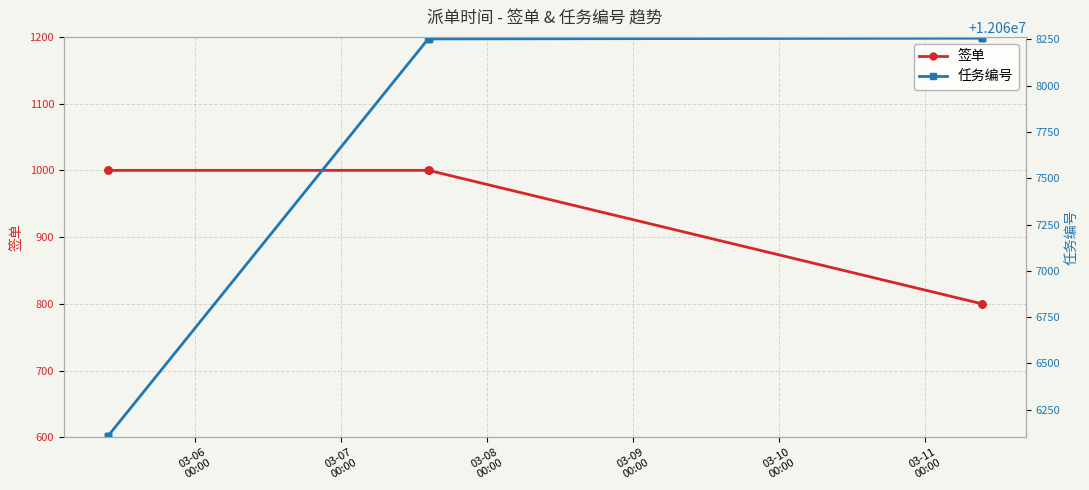

What is the maximum value for 签单?

1000